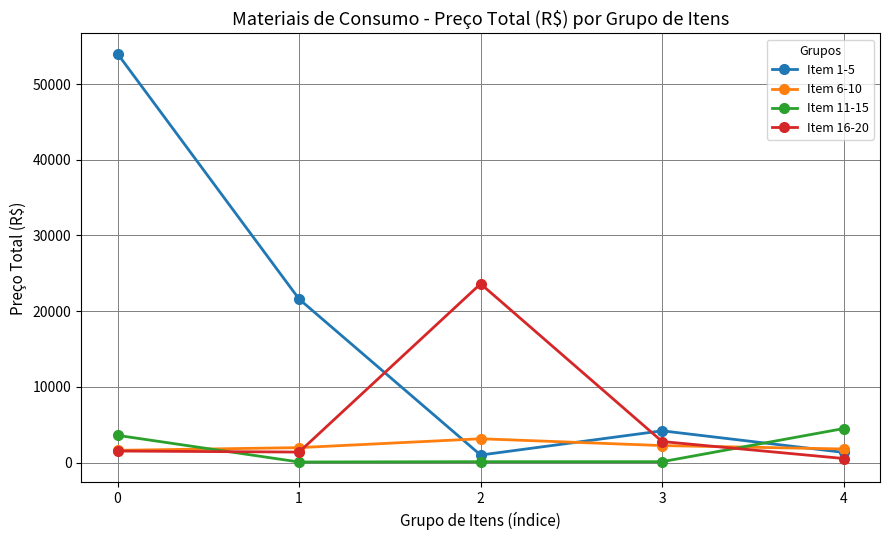

Between 0 and 3, which series saw the biggest shift?

Item 1-5